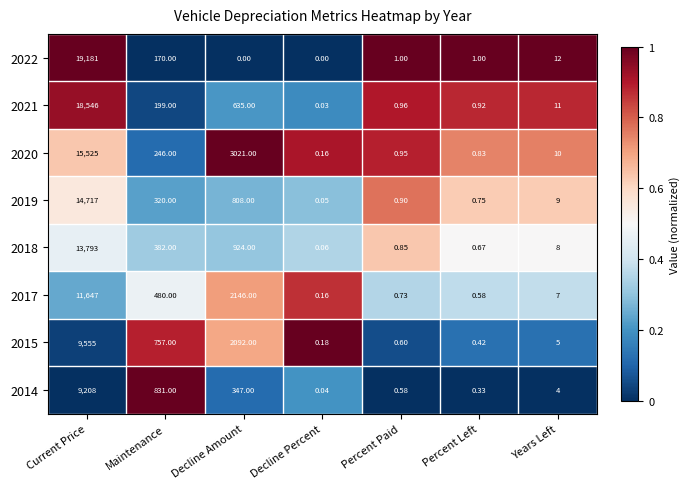

At which category is the sum across all series the highest?

Current Price